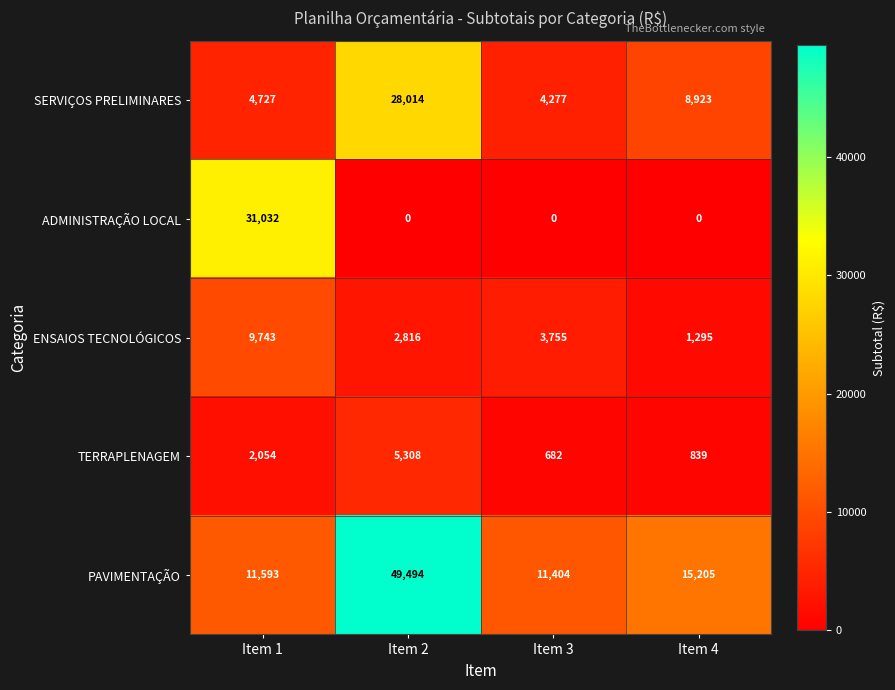

Which label corresponds to the largest value in the chart?

Item 2